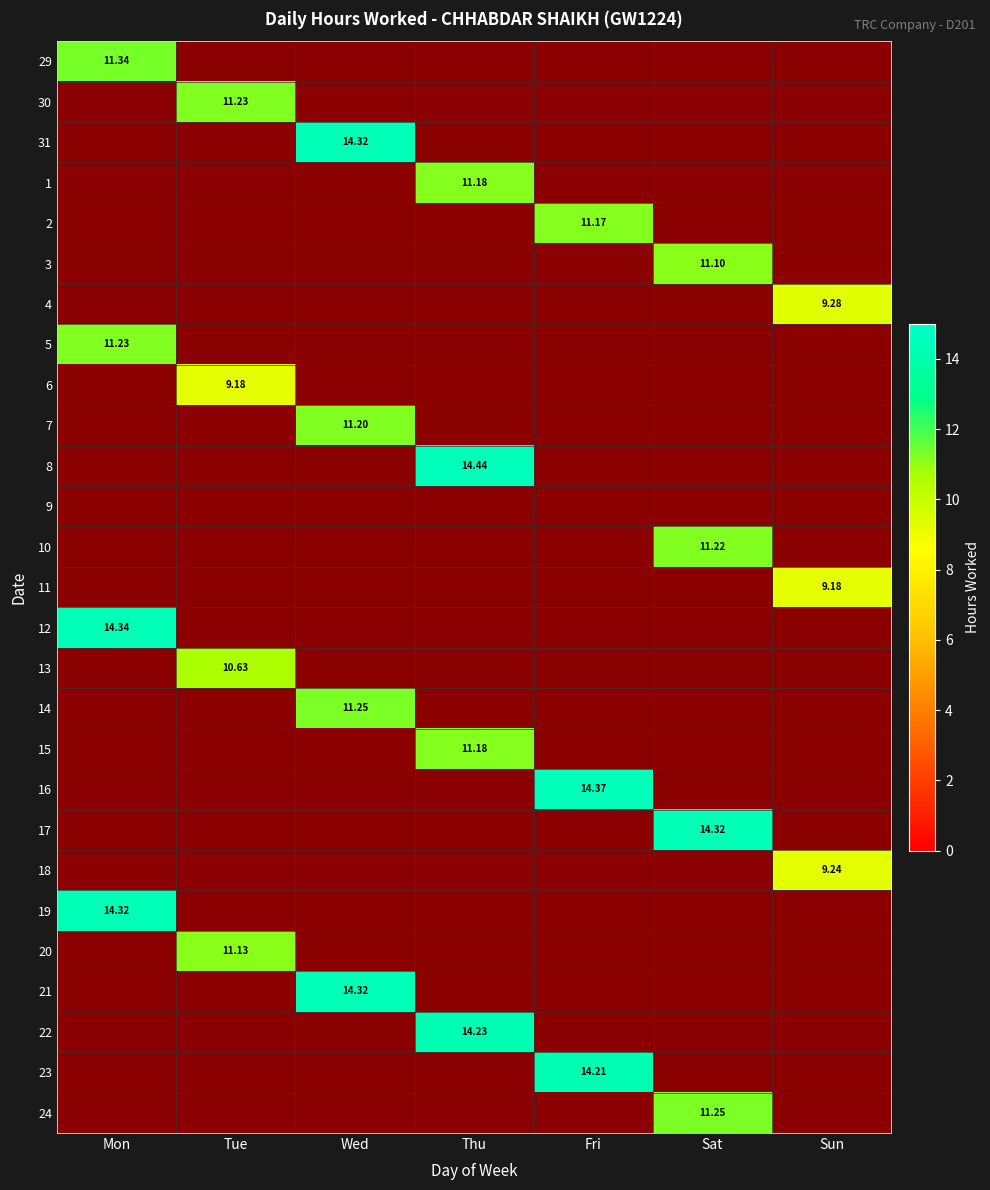

How many data points does each series have?

7